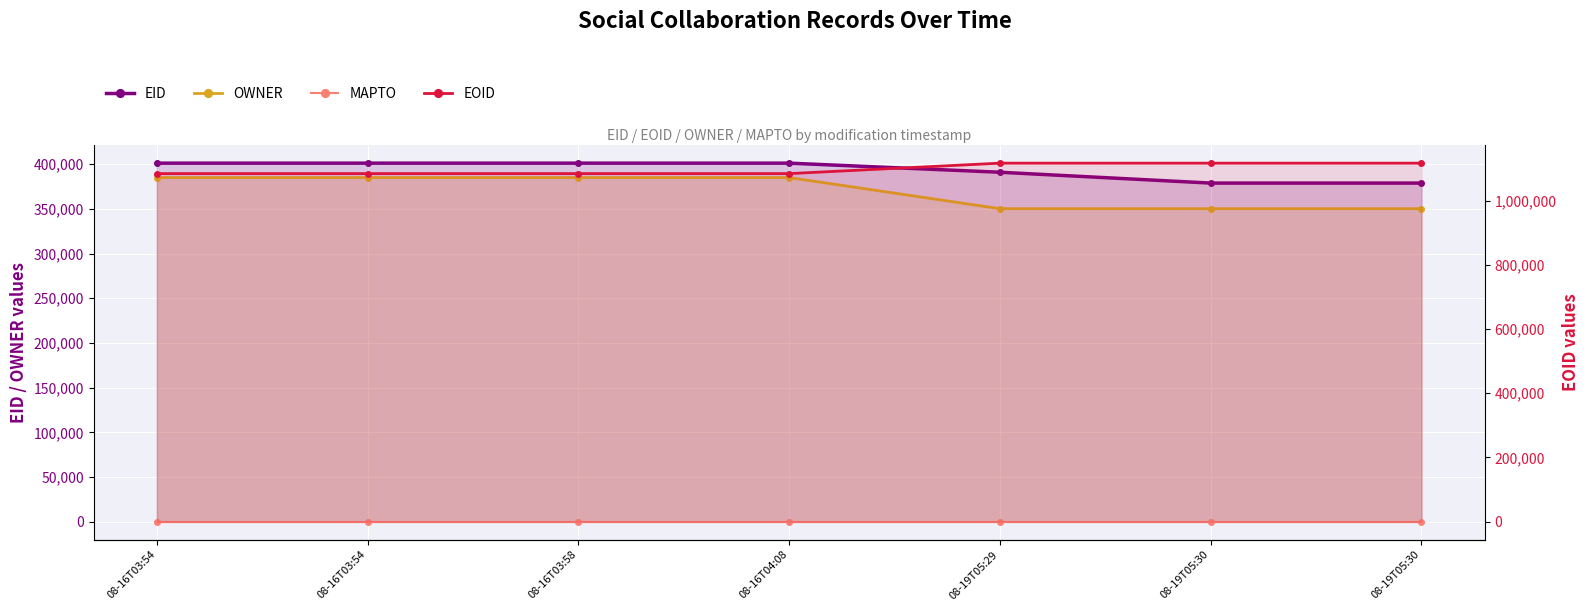

What is the label of the 3rd point from the left?

08-16T03:58